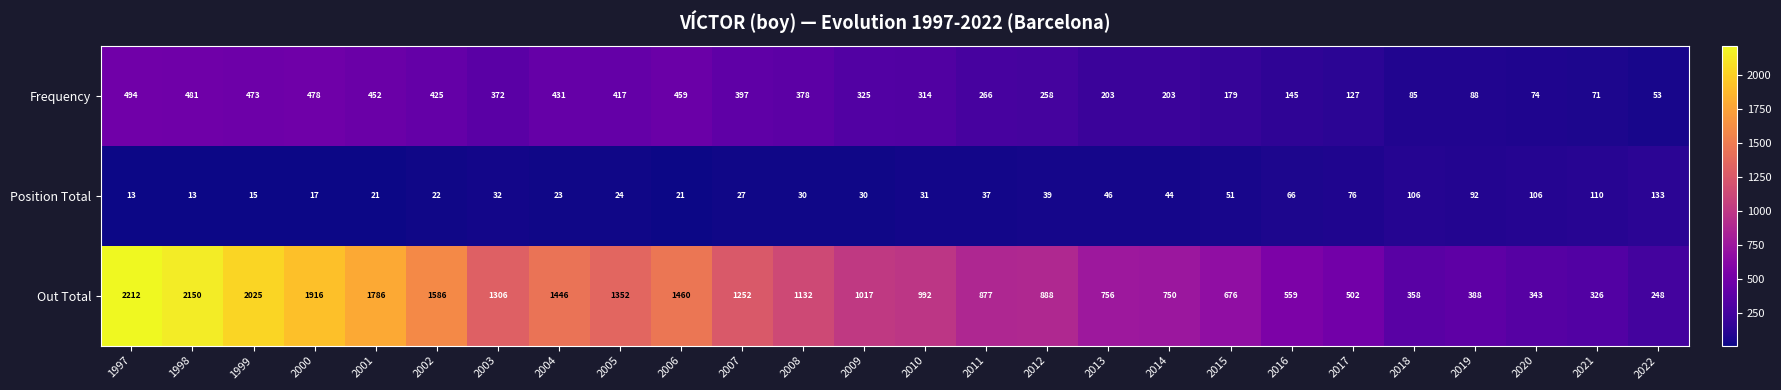

At how many categories does at least one series exceed 1822?

4